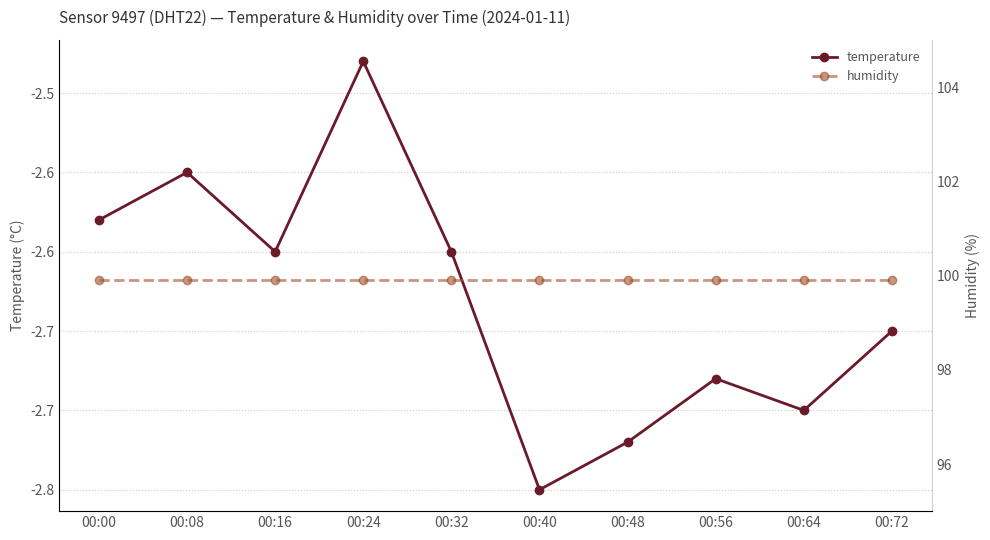

Reading right to left, transcribe all the data shown in this chart.

temperature: -2.6	-2.7	-2.7	-2.7	-2.8	-2.6	-2.5	-2.6	-2.5	-2.6
humidity: 99.9	99.9	99.9	99.9	99.9	99.9	99.9	99.9	99.9	99.9